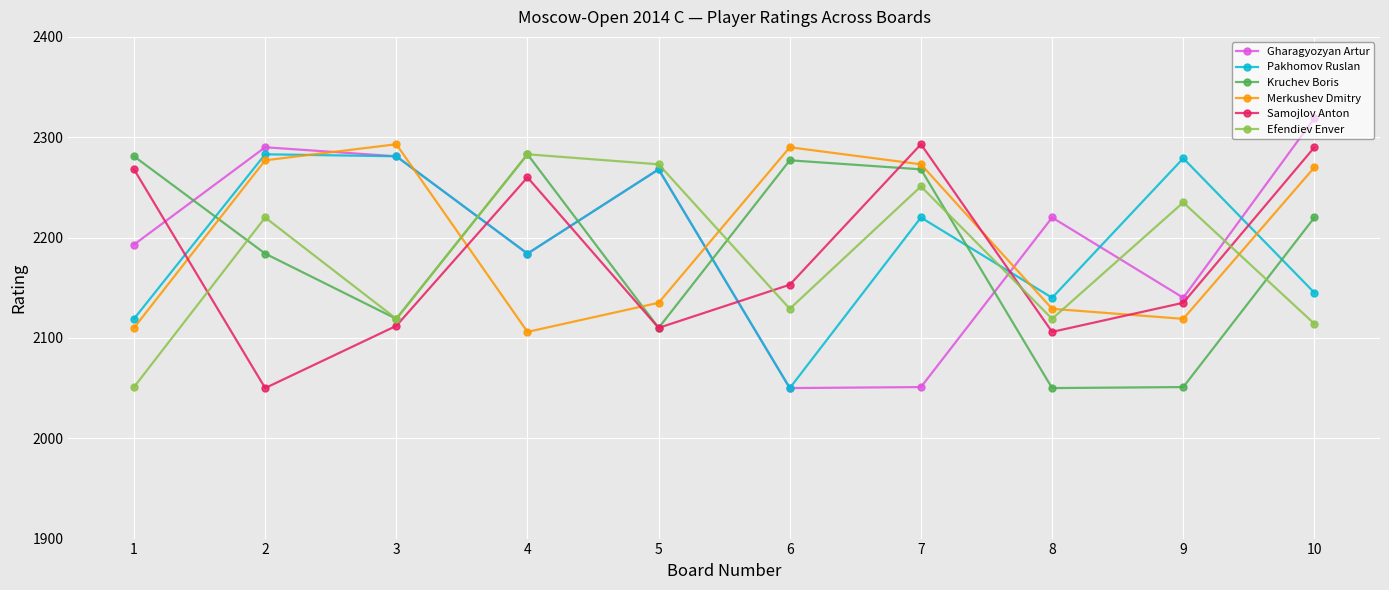

Rank the series at 9 from lowest to highest value.

Kruchev Boris, Merkushev Dmitry, Samojlov Anton, Gharagyozyan Artur, Efendiev Enver, Pakhomov Ruslan